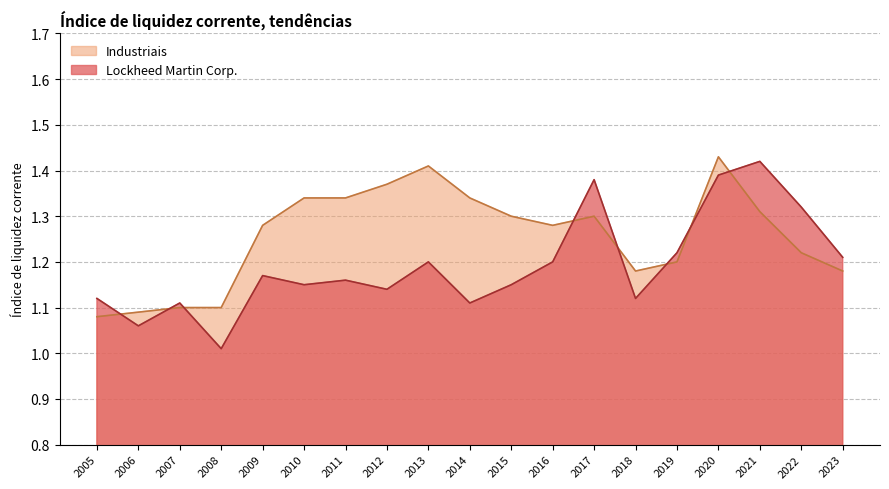

Does the chart display data point markers on the line(s)?

No